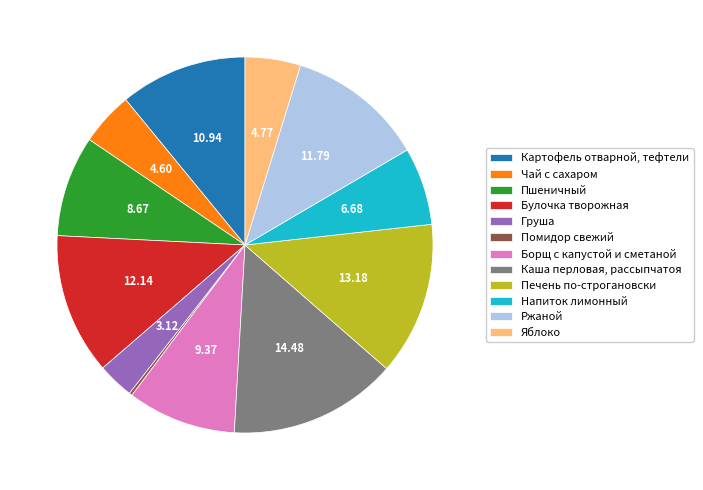

Is the sum of Груша and Картофель отварной, тефтели greater than half?

No